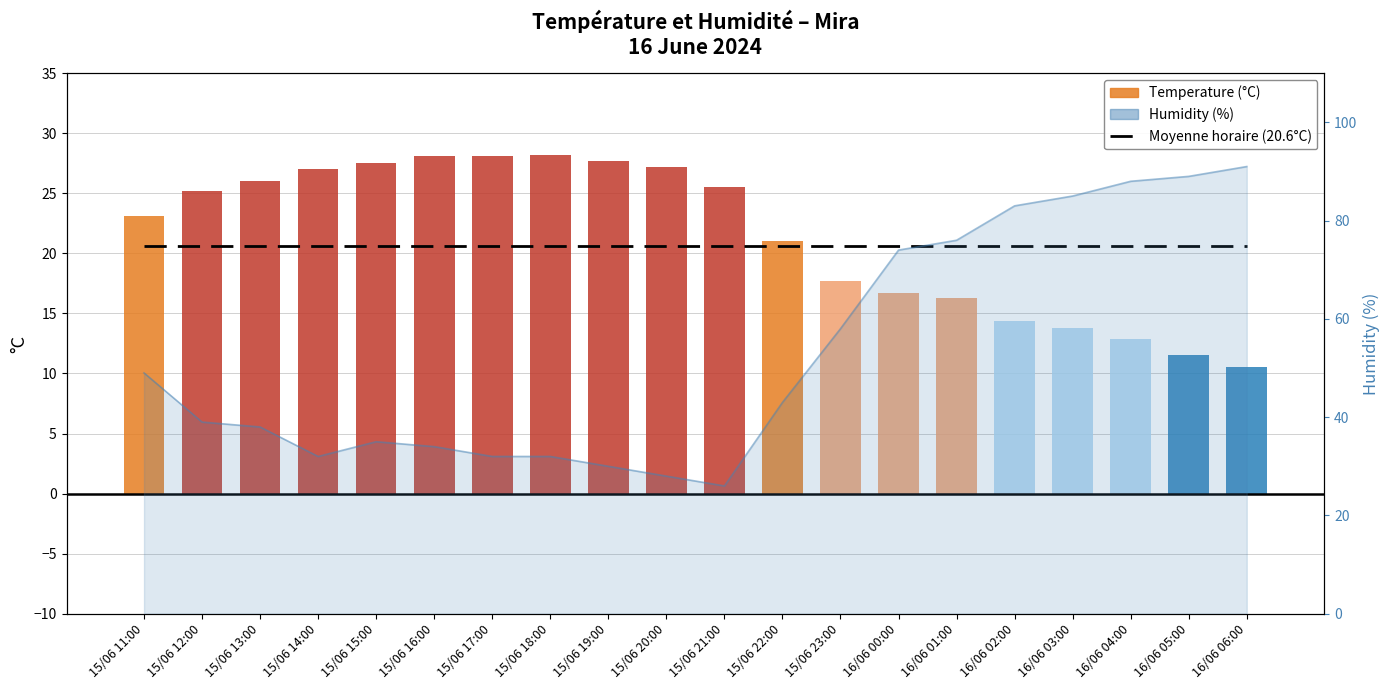

Does the chart contain any negative values?

No